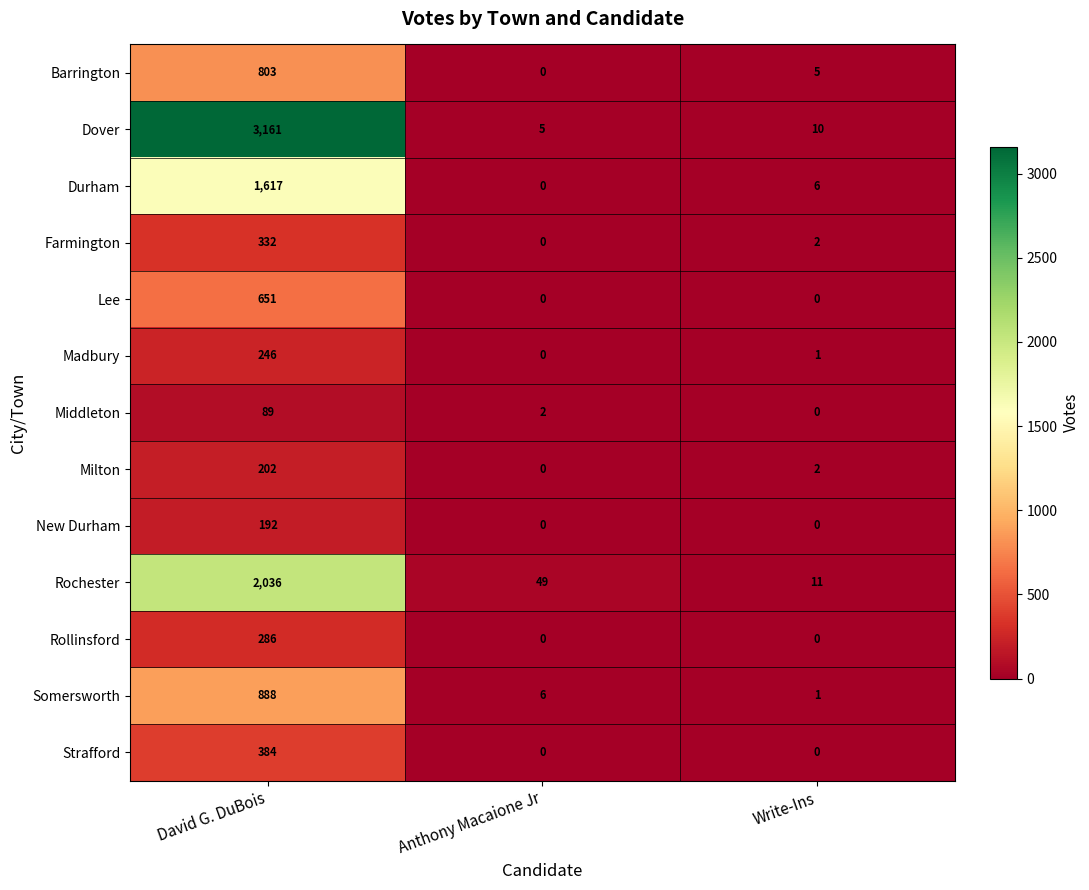

Count the Strafford values in the range 0 to 384.

3